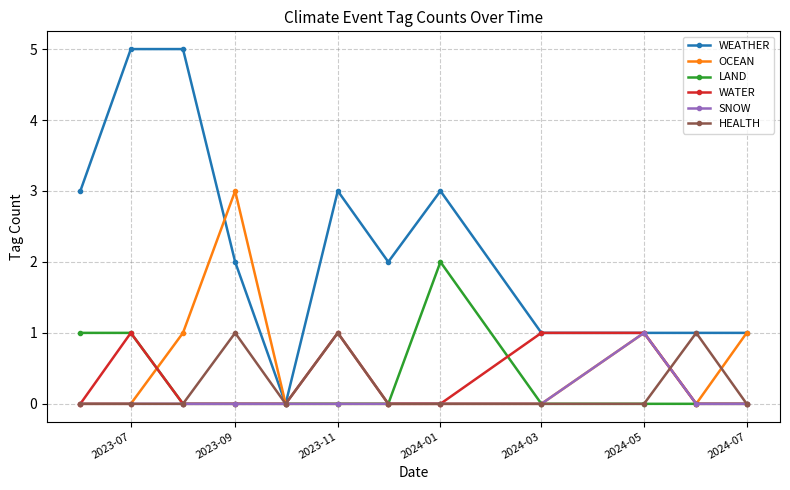

Which series has the largest total across all categories?

WEATHER